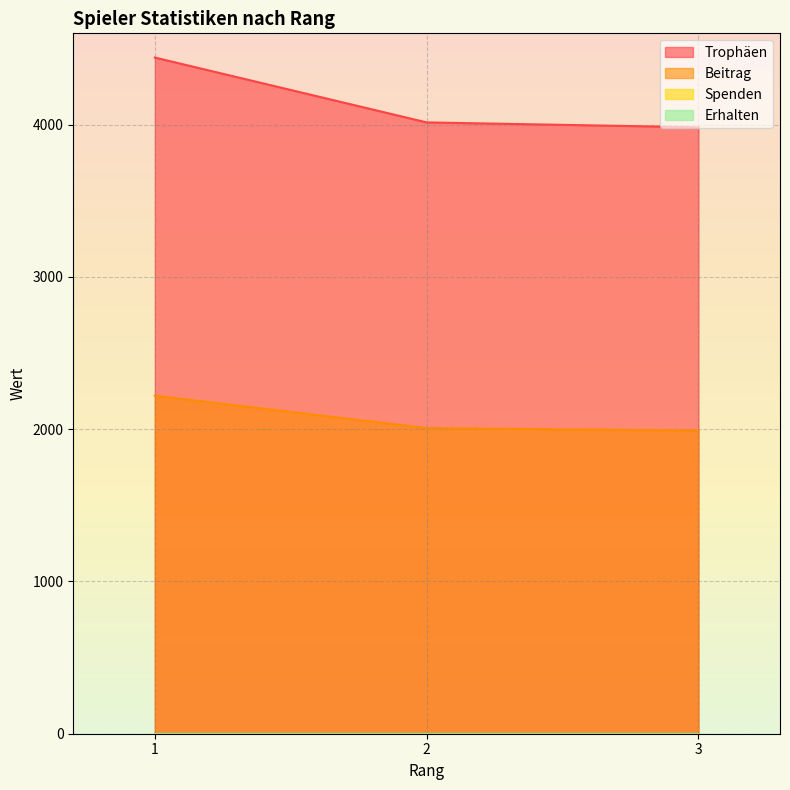

What is the difference between the Trophäen values at 2 and 3?

32